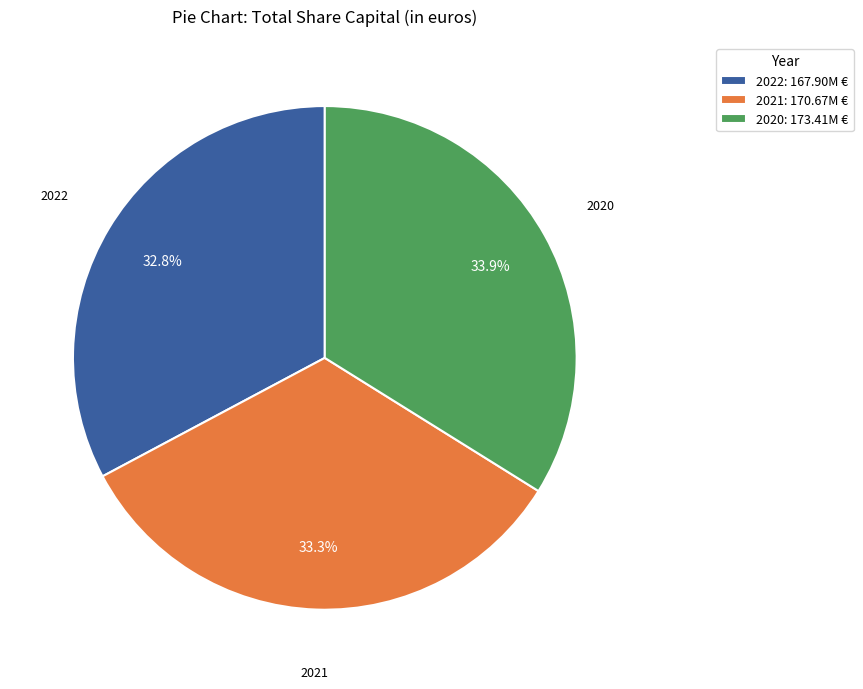

Count the number of slices in the pie.

3